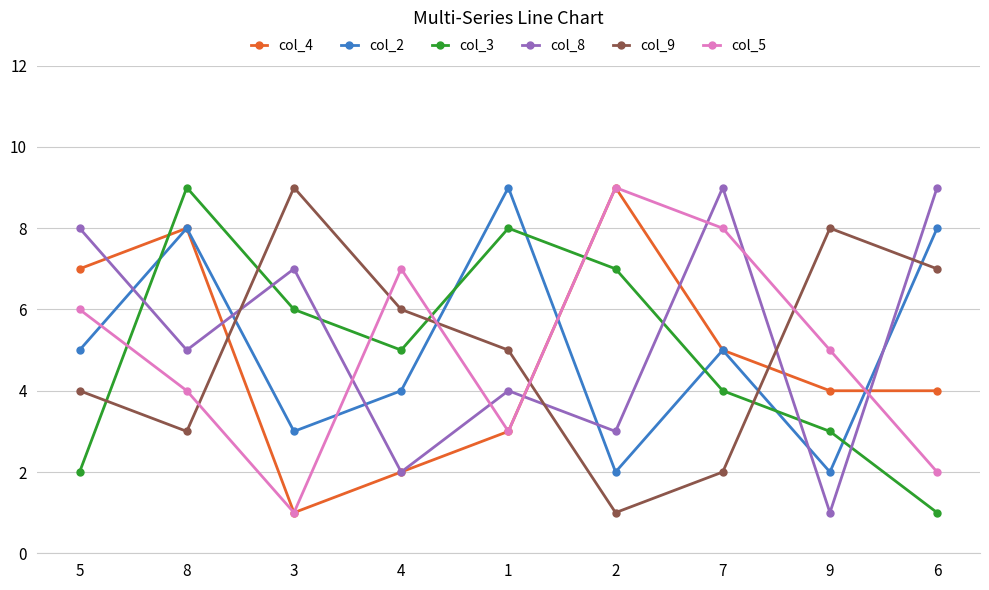

Count the col_9 values in the range 3 to 7.

5